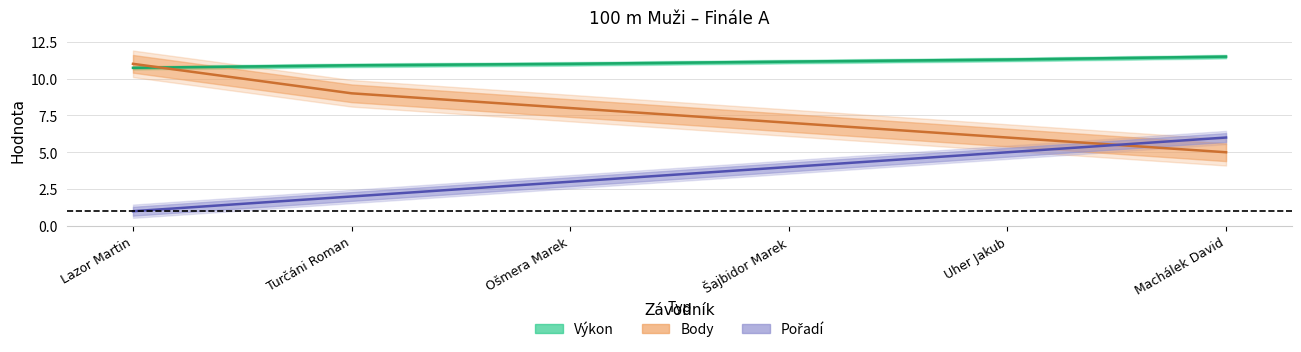

Which series has the largest range (max minus min)?

Body